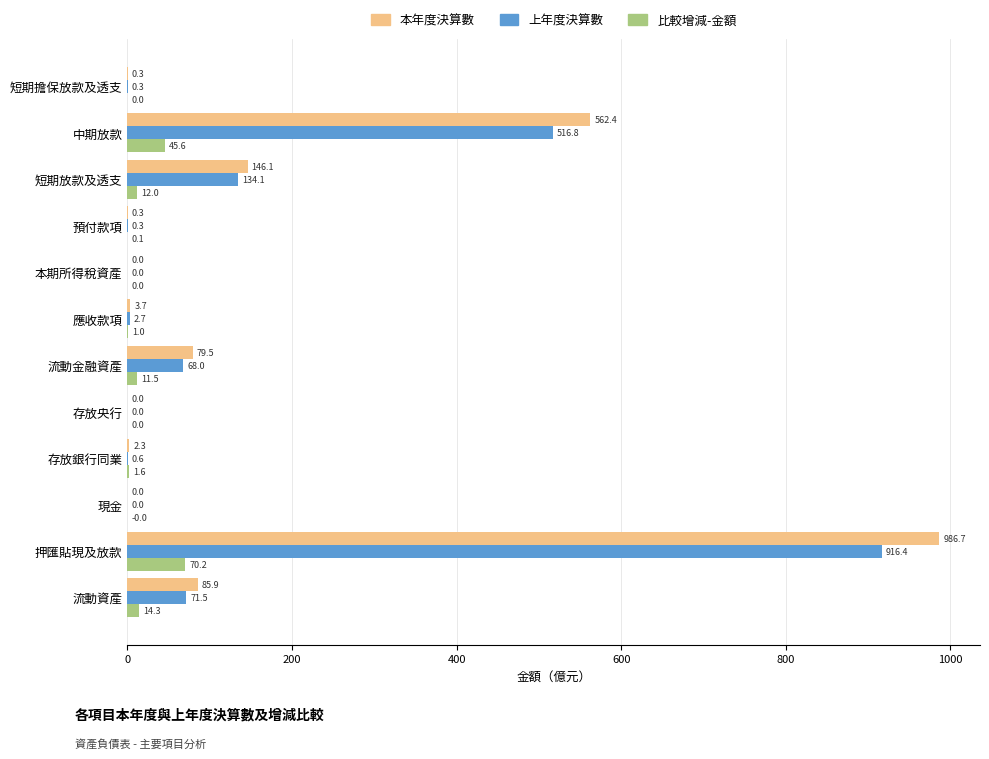

At which category is the sum across all series the highest?

押匯貼現及放款